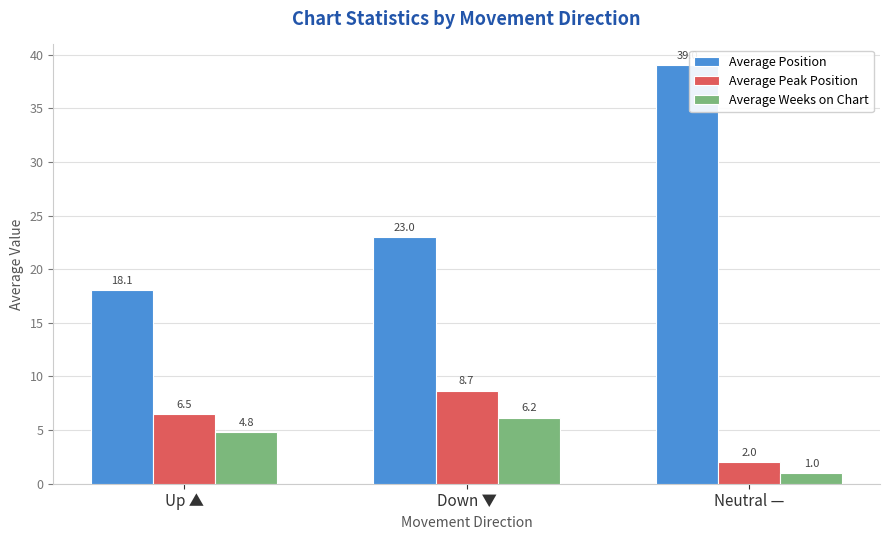

What is the approximate value of Average Weeks on Chart at Up ▲?

4.8